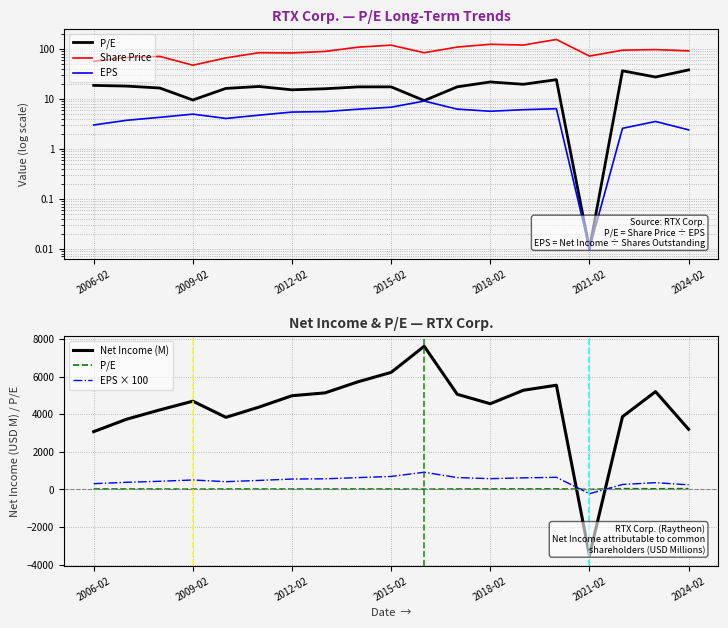

How many values in P/E are above zero?

18